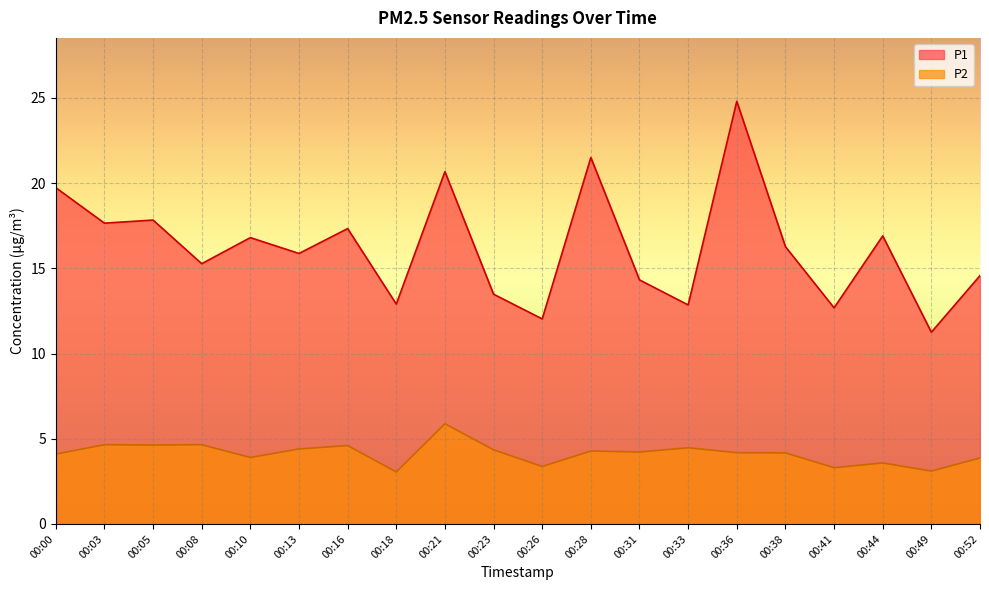

Rank the series at 00:52 from highest to lowest value.

P1, P2